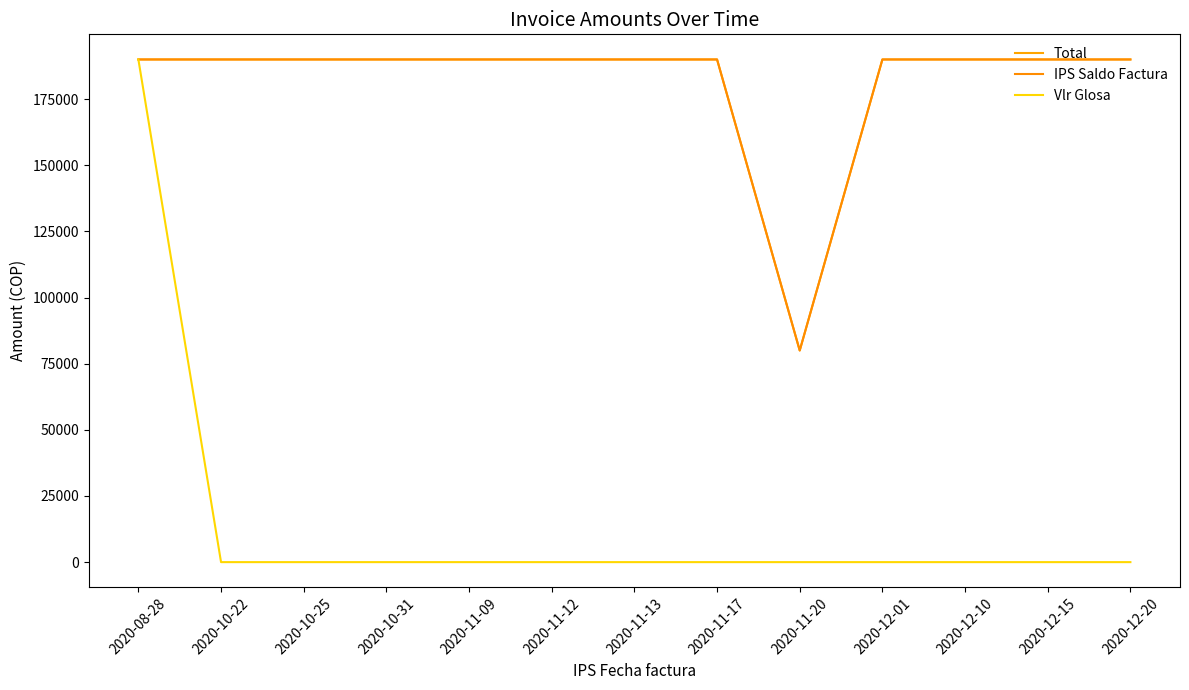

Does the chart have visible grid lines?

No